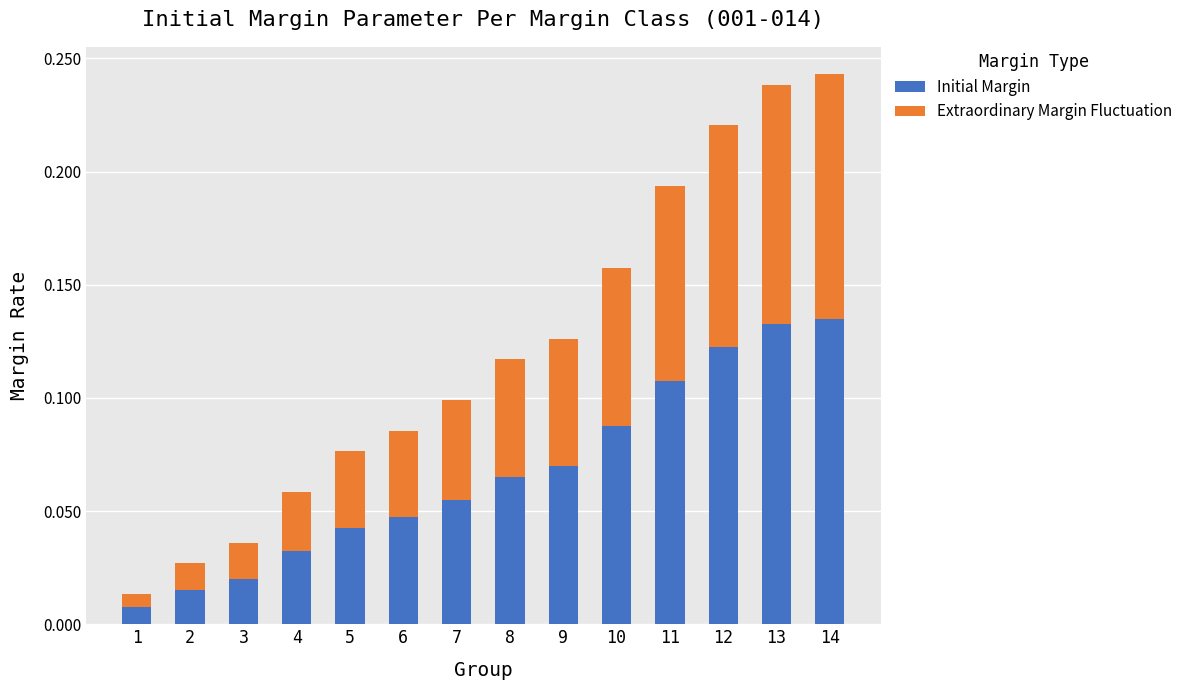

The Initial Margin series shows 0.1 at 10. True or false?

True